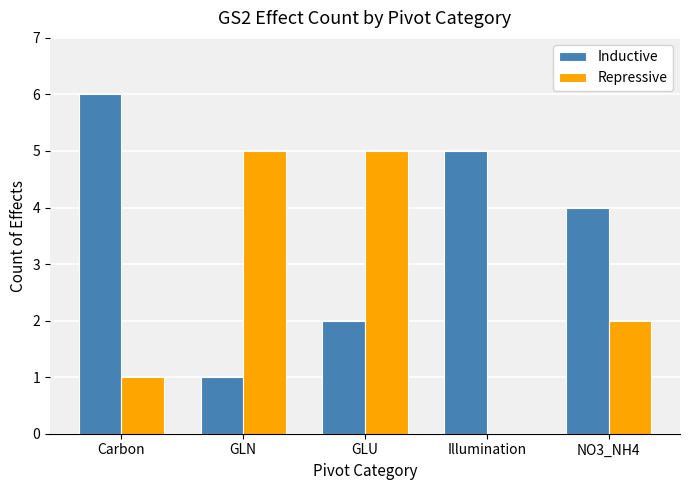

What is the sum of all Inductive values?

18